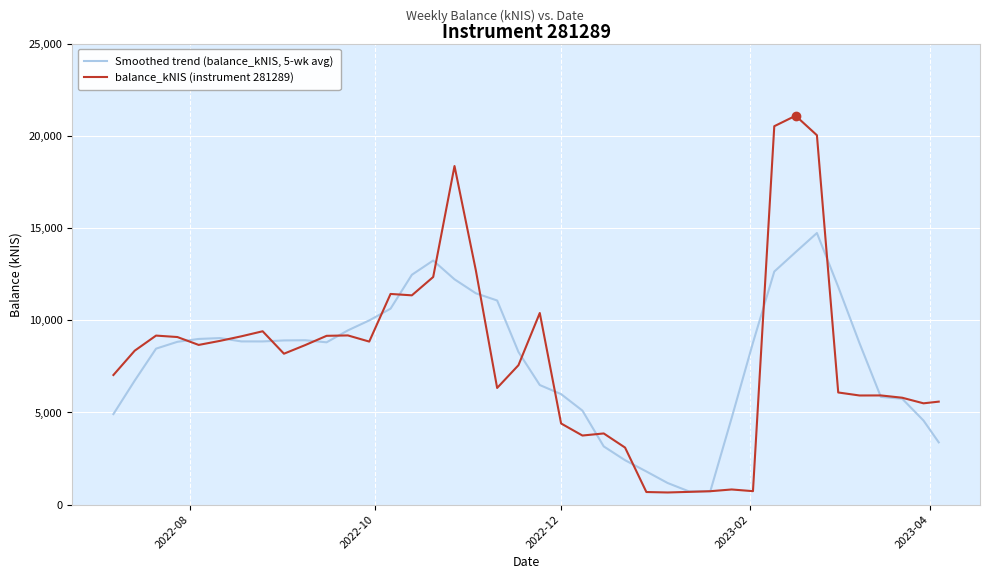

After their last crossing, which series has the higher values: Smoothed trend (balance_kNIS, 5-wk avg) or balance_kNIS (instrument 281289)?

balance_kNIS (instrument 281289)